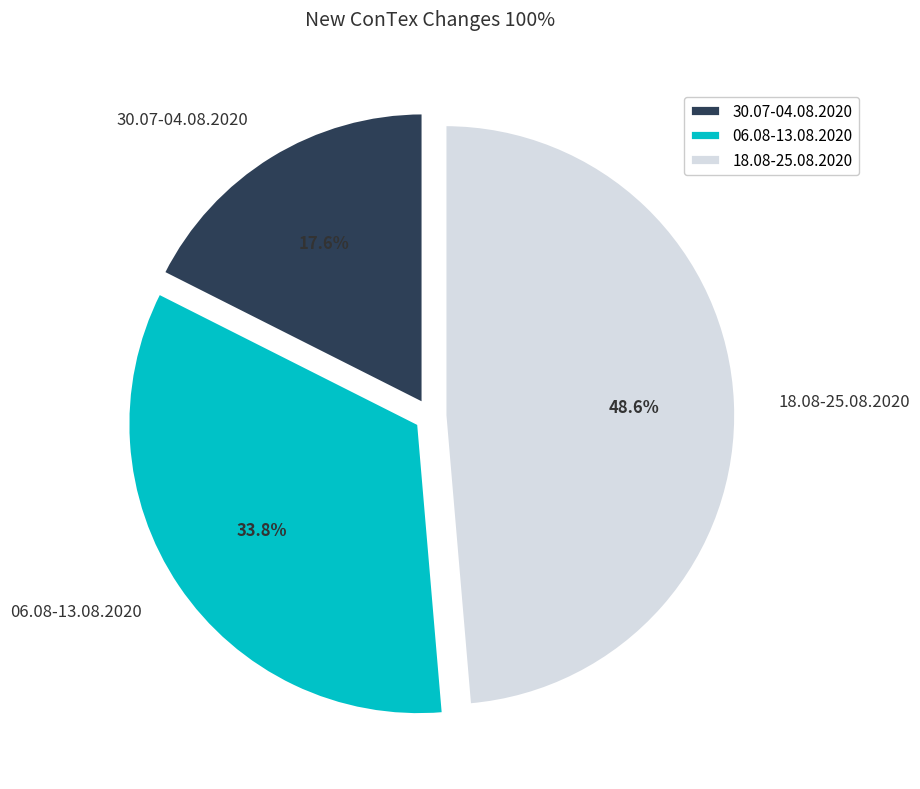

Does any single category account for the majority?

No